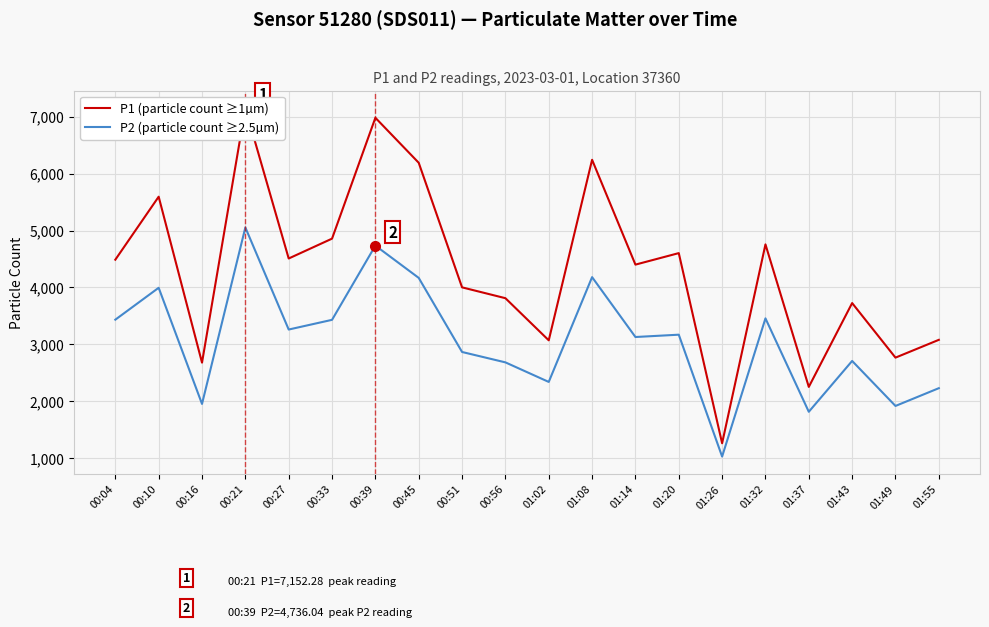

What is the label of the 7th point from the right?

01:20